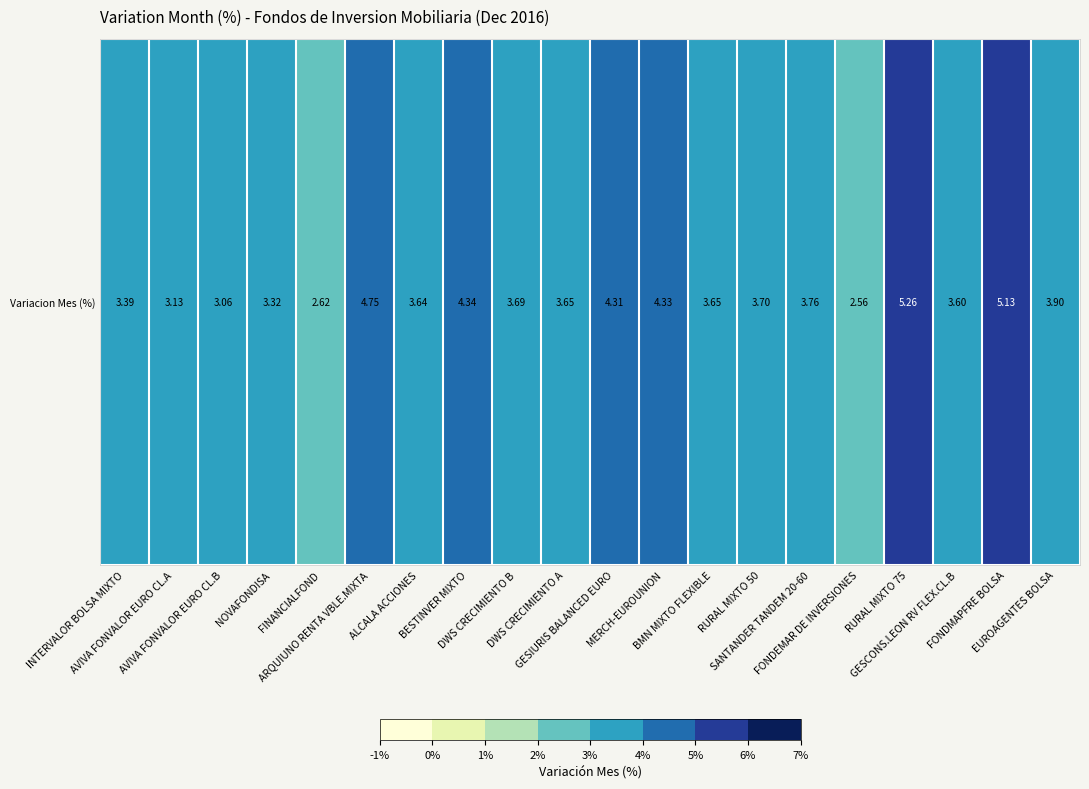

What is the difference between the second highest and minimum values?

2.6